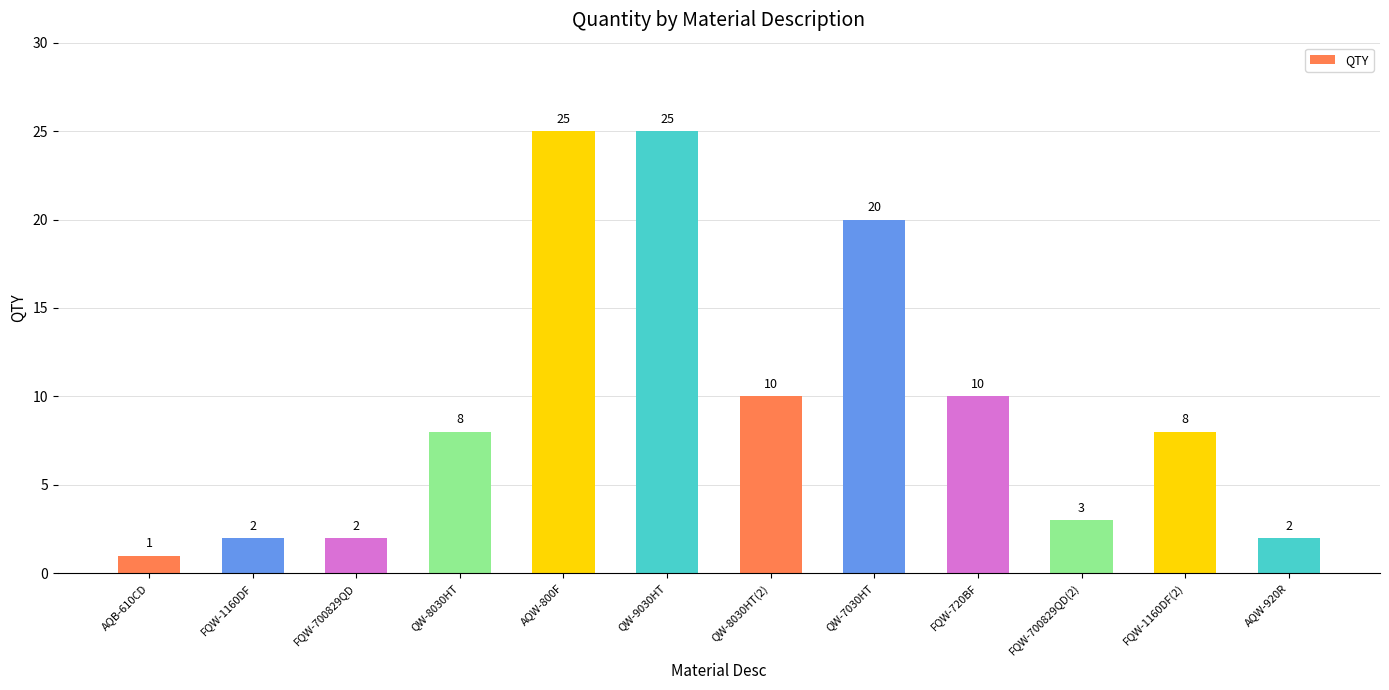

What is the average value?

10